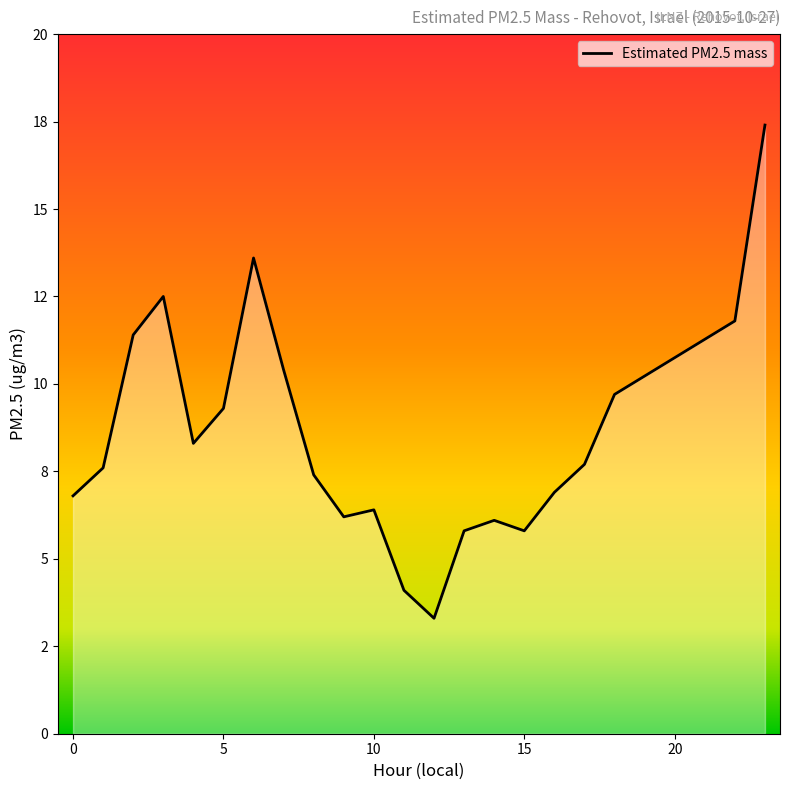

List the labels in order of value, largest first.

23, 6, 3, 22, 2, 7, 18, 5, 4, 17, 1, 8, 16, 0, 10, 9, 14, 13, 15, 11, 12